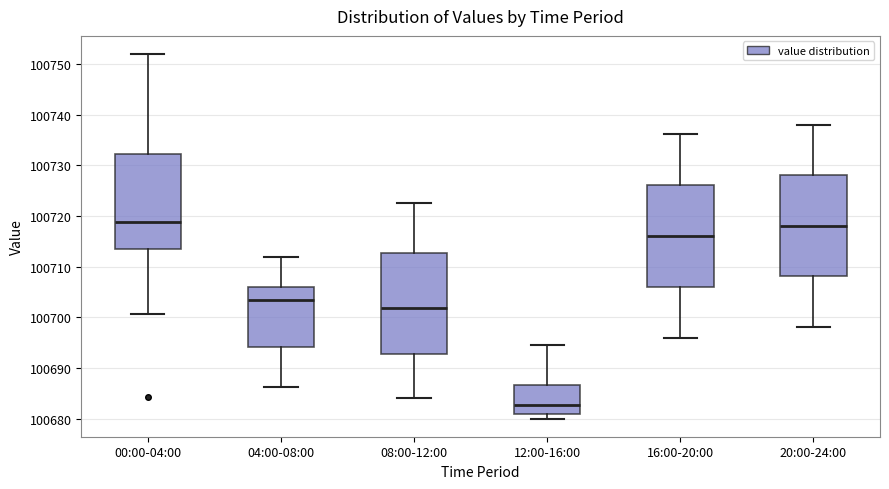

Reading left to right, transcribe this box plot: for each box, give where its median line is, the range the box spans, and where its two whiskers end, as read against the y-axis. The values are not printed on the chart, so give them approximately, as read against the axis.

00:00-04:00: median 100719, box 100713 to 100732, whiskers 100701 to 100752
04:00-08:00: median 100703, box 100694 to 100706, whiskers 100686 to 100712
08:00-12:00: median 100702, box 100693 to 100713, whiskers 100684 to 100723
12:00-16:00: median 100683, box 100681 to 100687, whiskers 100680 to 100695
16:00-20:00: median 100716, box 100706 to 100726, whiskers 100696 to 100736
20:00-24:00: median 100718, box 100708 to 100728, whiskers 100698 to 100738